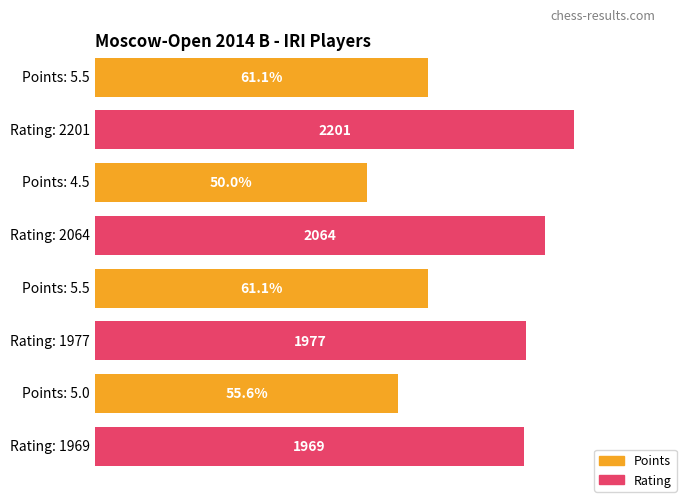

How many Points values are between 5 and 6?

3